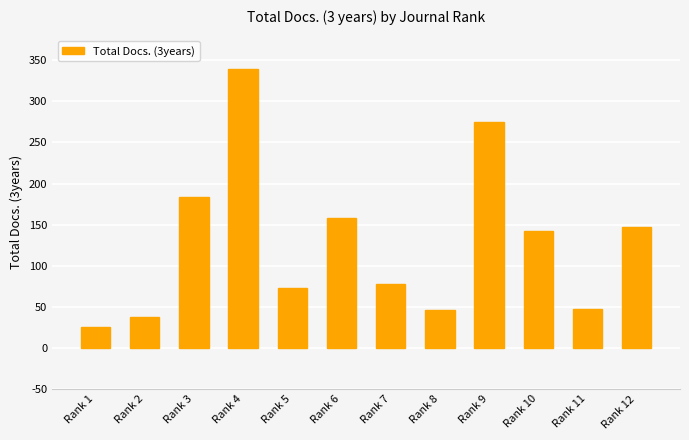

Which category has the highest value across all series?

Rank 4